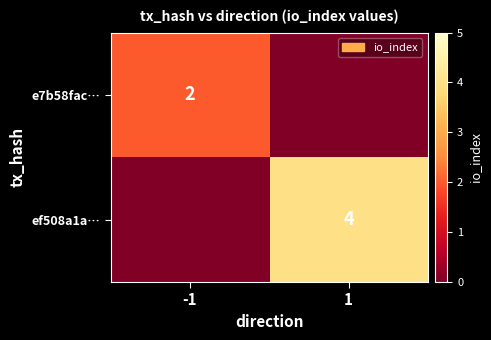

Which category has the lowest value across all series?

1